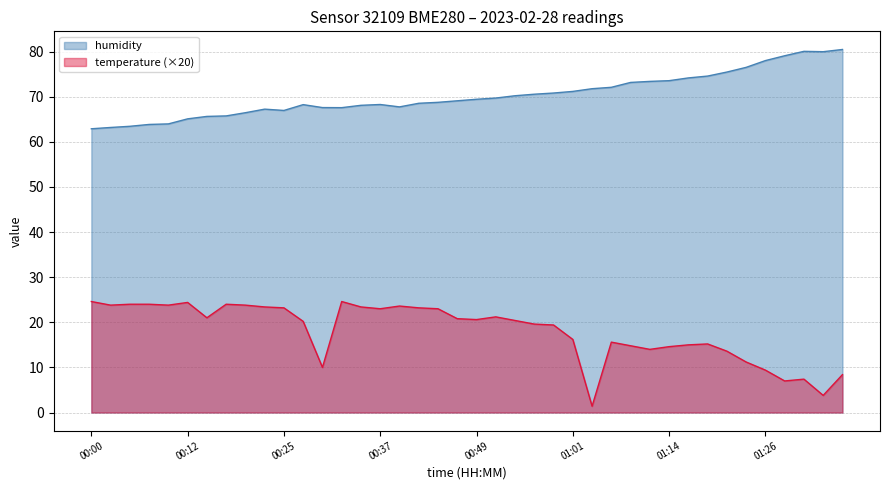

List the labels in order of humidity value, smallest first.

00:00, 00:02, 00:05, 00:07, 00:10, 00:12, 00:15, 00:17, 00:20, 00:25, 00:22, 00:32, 00:30, 00:39, 00:34, 00:27, 00:37, 00:42, 00:44, 00:47, 00:49, 00:52, 00:54, 00:56, 00:59, 01:01, 01:04, 01:06, 01:09, 01:11, 01:14, 01:16, 01:18, 01:21, 01:23, 01:26, 01:28, 01:33, 01:31, 01:36